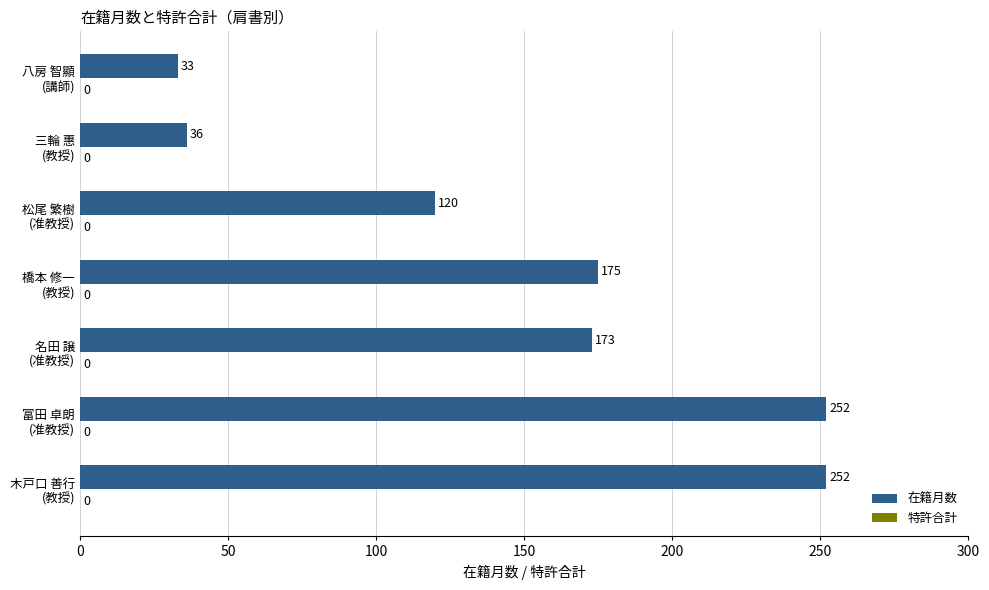

What is the maximum value shown in the chart?

252